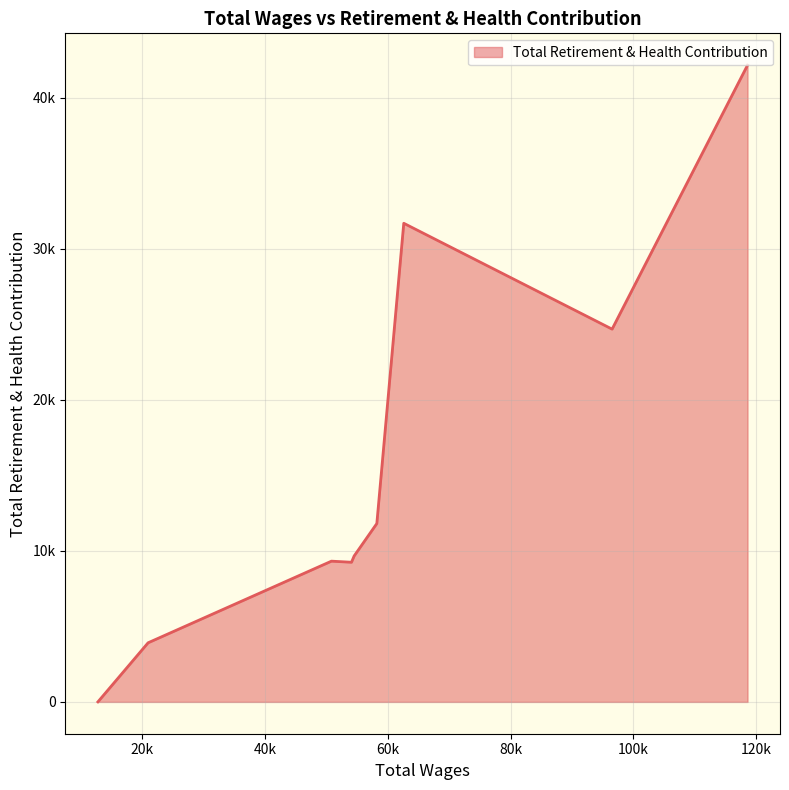

List the labels in order of value, smallest first.

12819.0, 20990.0, 54100.0, 50837.0, 54531.0, 58225.0, 96522.0, 62611.0, 118567.0